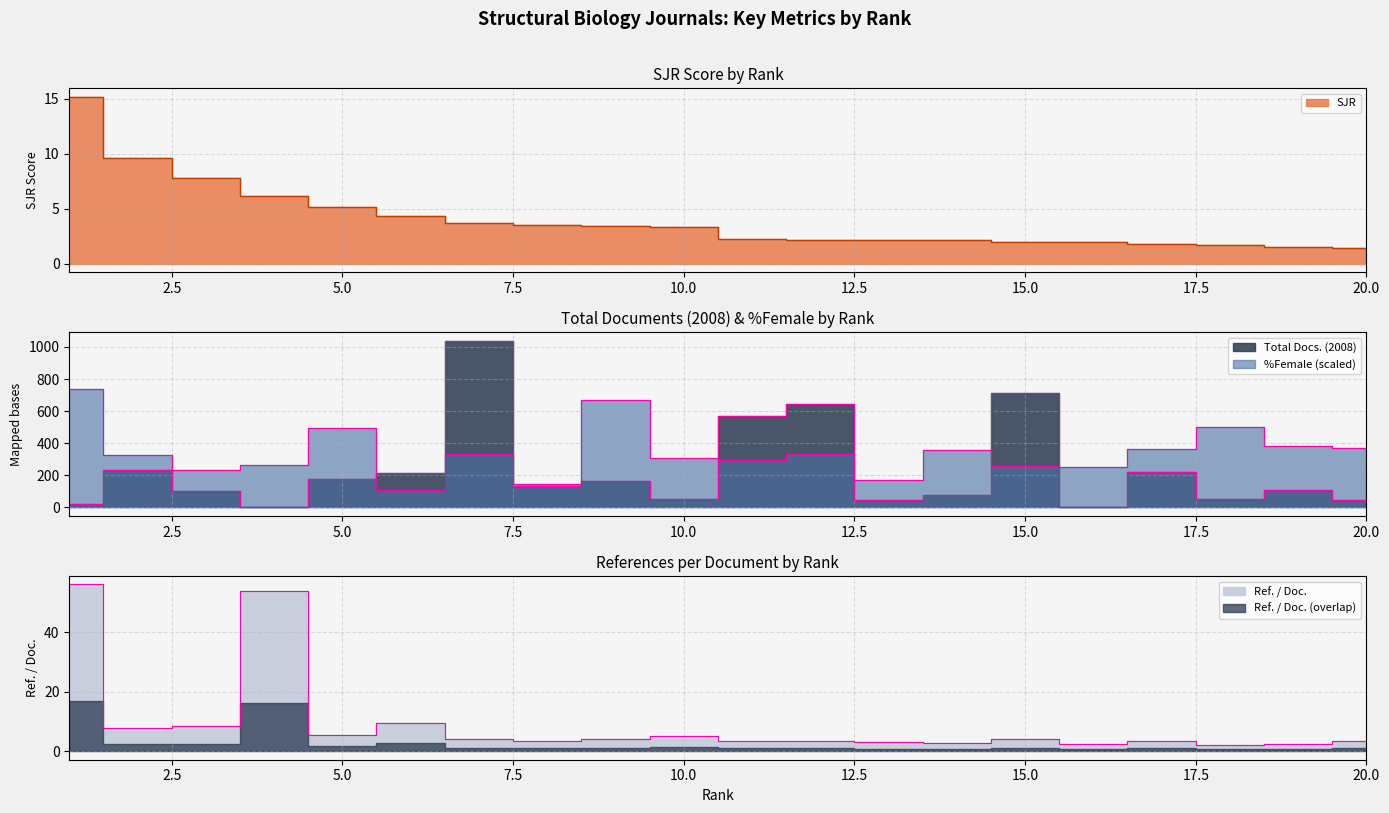

Where does the %Female series first go above 330?

1